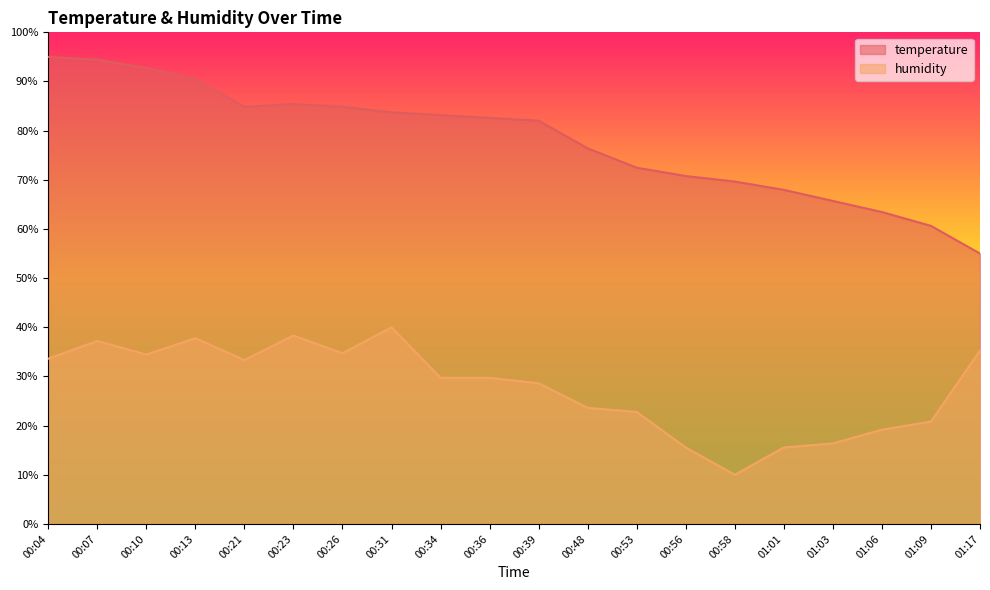

Which series has the widest spread of values?

temperature